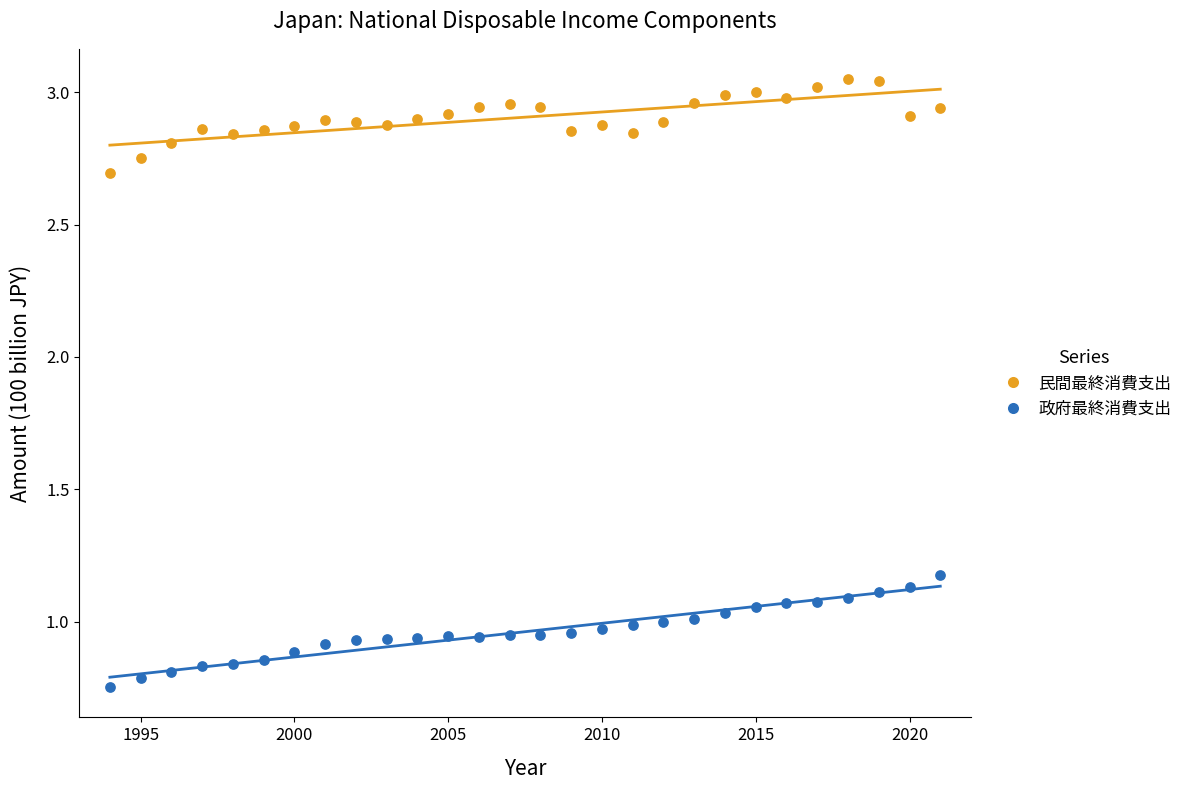

In the 民間最終消費支出 series, what Y value is closest to 2?

2.7